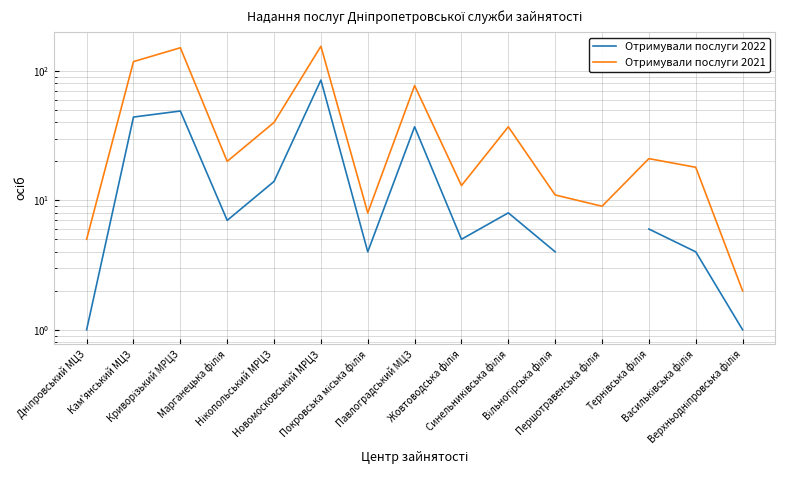

True or false: Отримували послуги 2021 and Отримували послуги 2022 intersect in this chart.

False